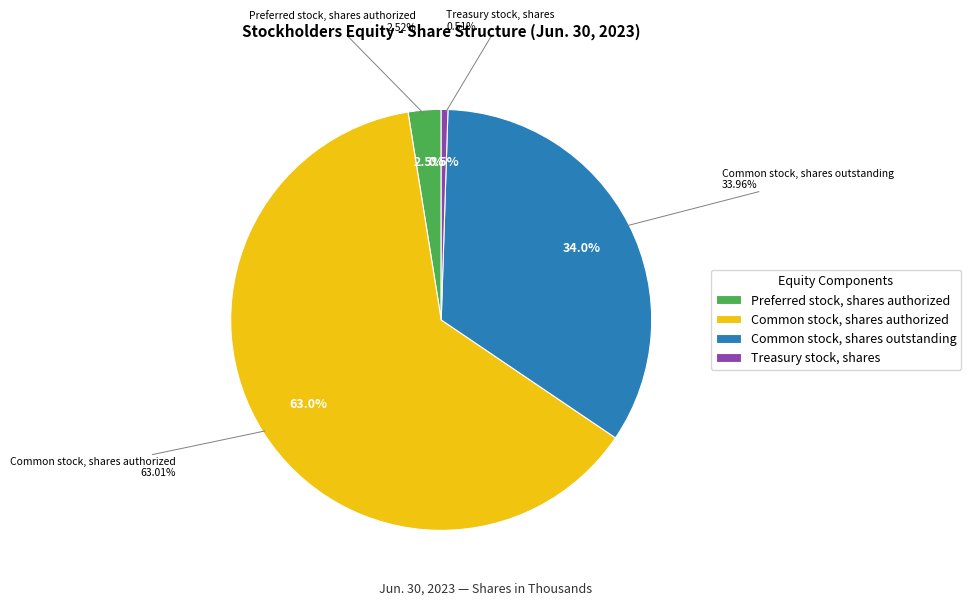

To the nearest percent, what is the difference between the largest and smallest slice percentages?

63%